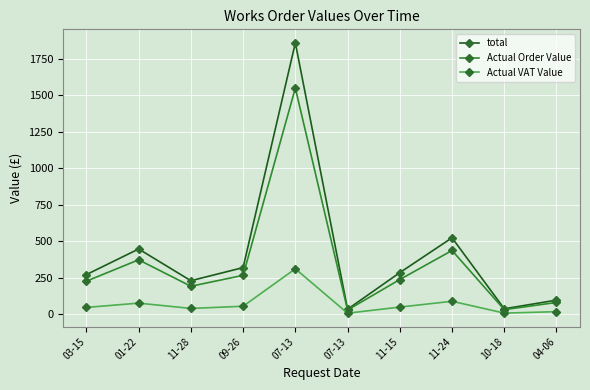

What are all the series names shown in the legend?

total, Actual Order Value, Actual VAT Value